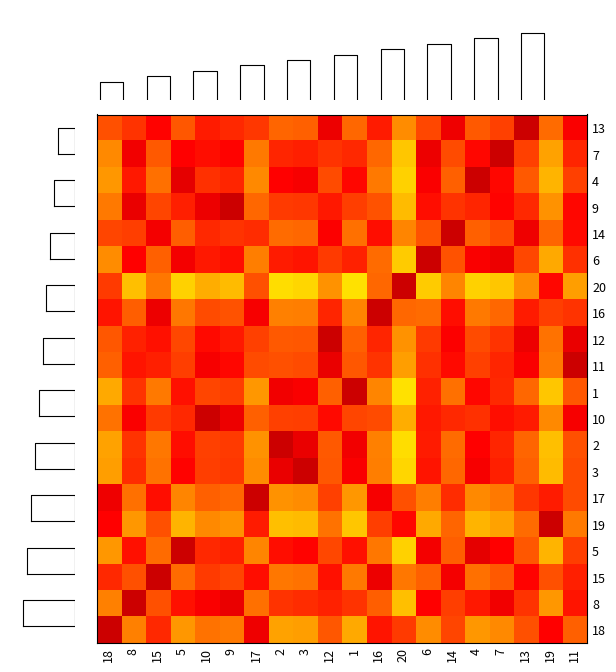

What is the difference between the row_16 values at 17 and 7?

0.4